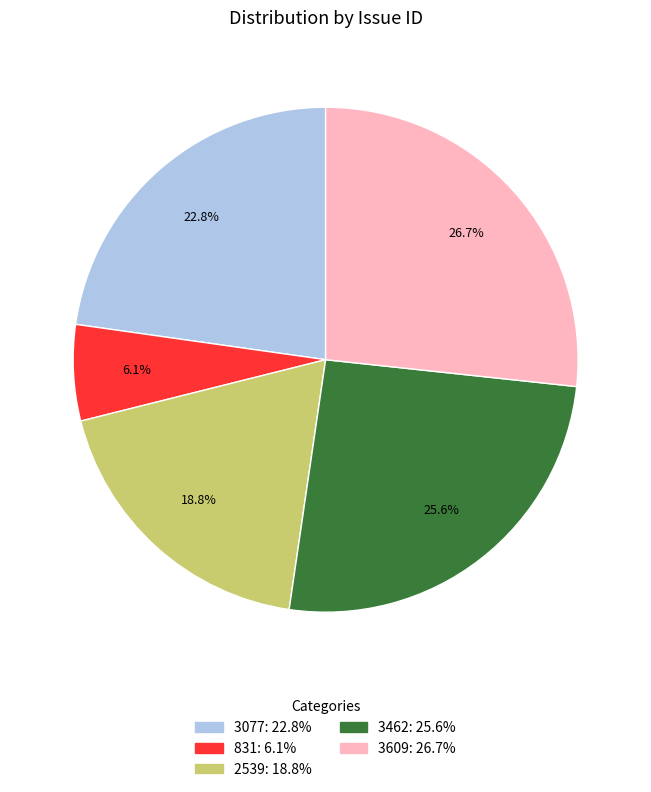

The 831 slice represents 6% of the pie. True or false?

True